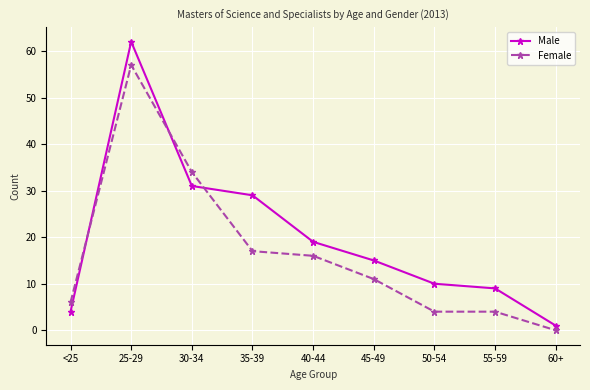

How many positive values does the Female series have?

8